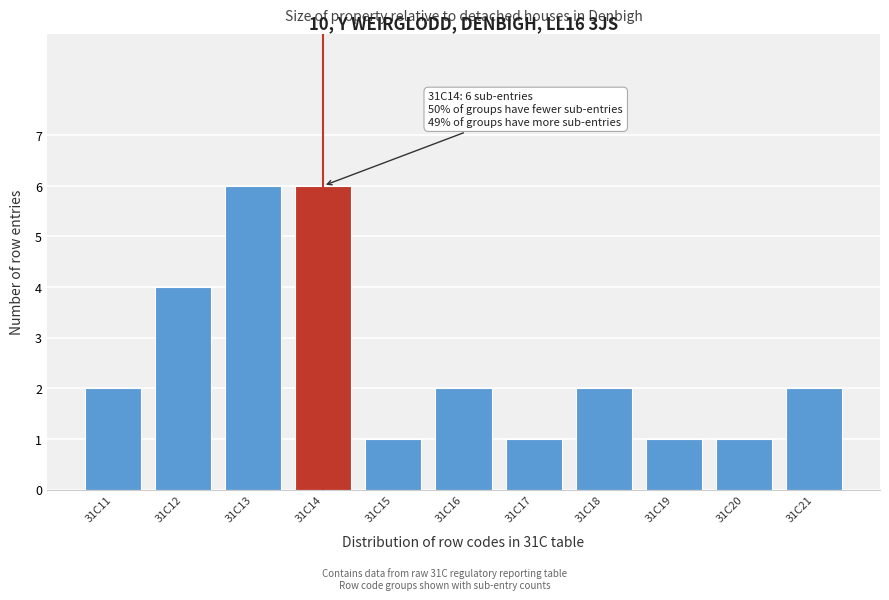

Reading left to right, extract all data points from this chart.

31C11=2	31C12=4	31C13=6	31C14=6	31C15=1	31C16=2	31C17=1	31C18=2	31C19=1	31C20=1	31C21=2